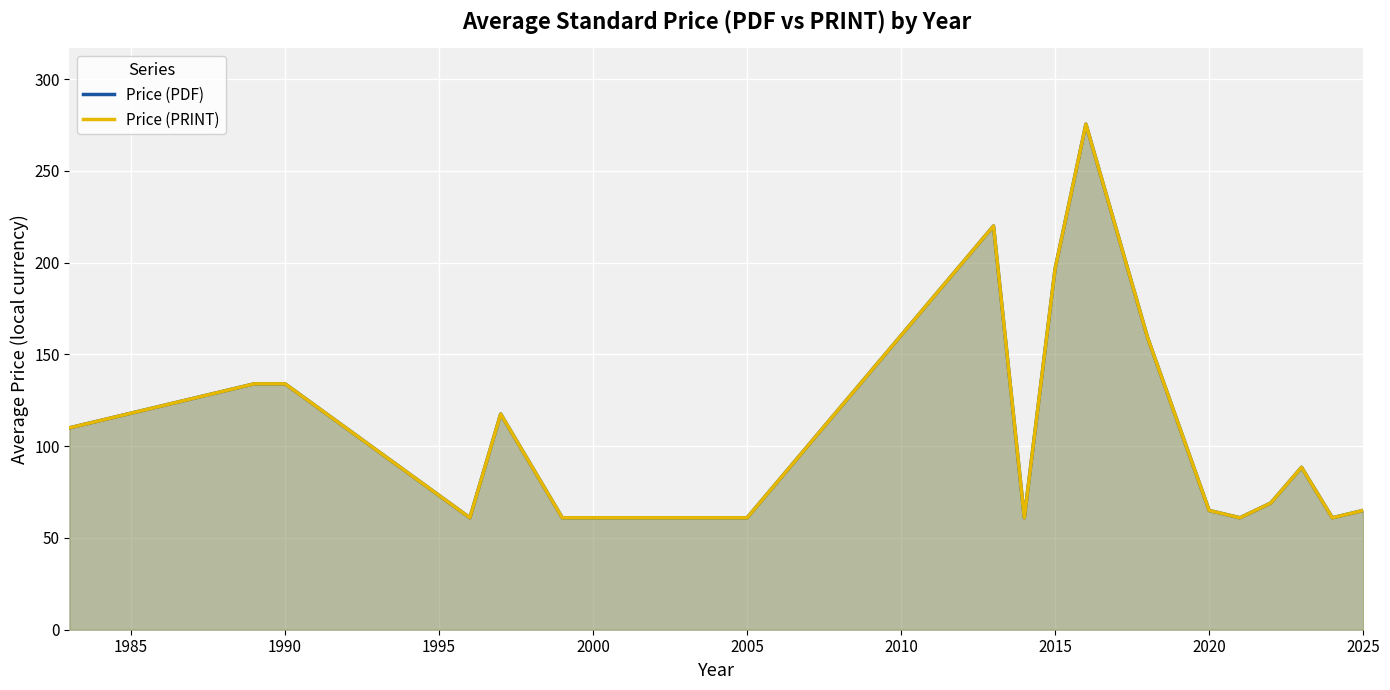

Which series changed the most between 1985 and 2010?

Price (PDF)